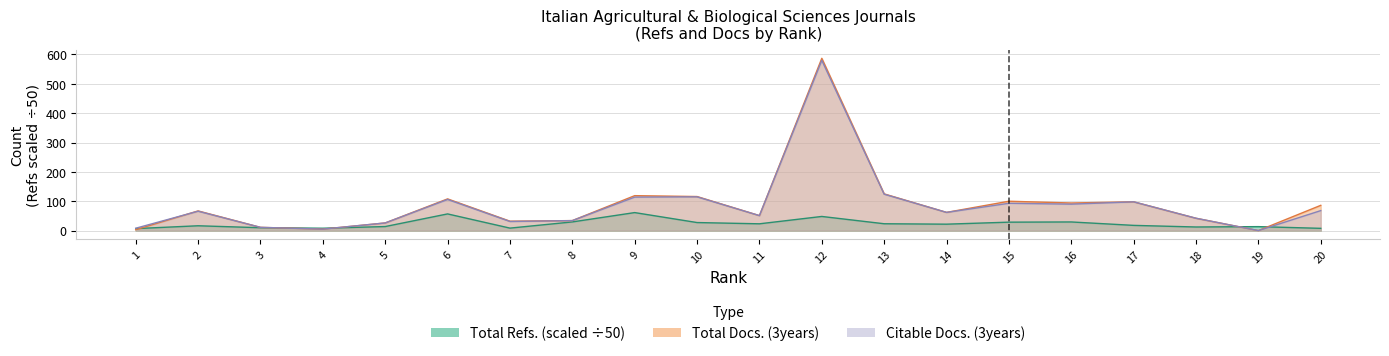

Rank the series at 20 from lowest to highest value.

Total Refs., Citable Docs. (3years), Total Docs. (3years)